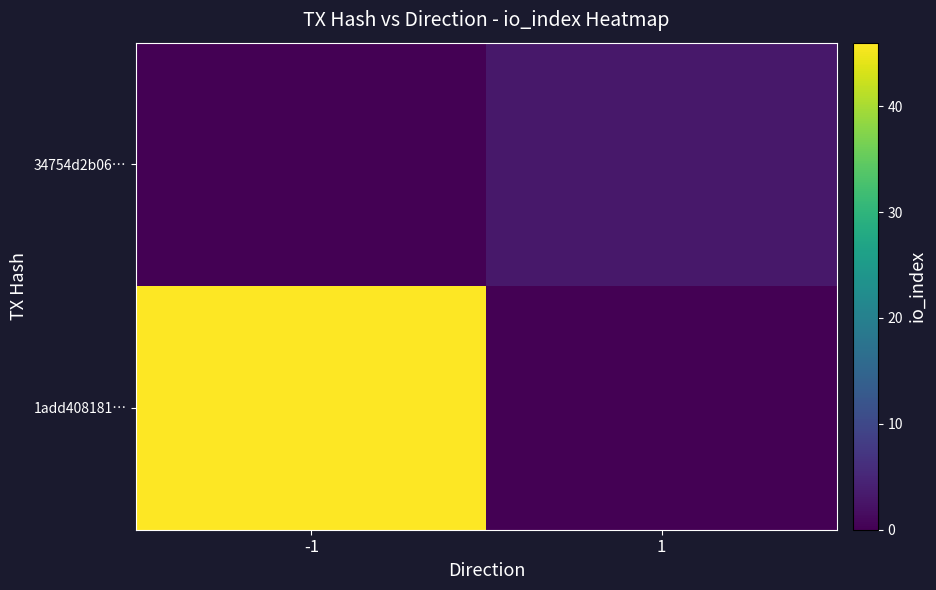

Reading left to right, what are all the values shown in this chart?

1add408181…: -1=46	1=0
34754d2b06…: -1=0	1=3